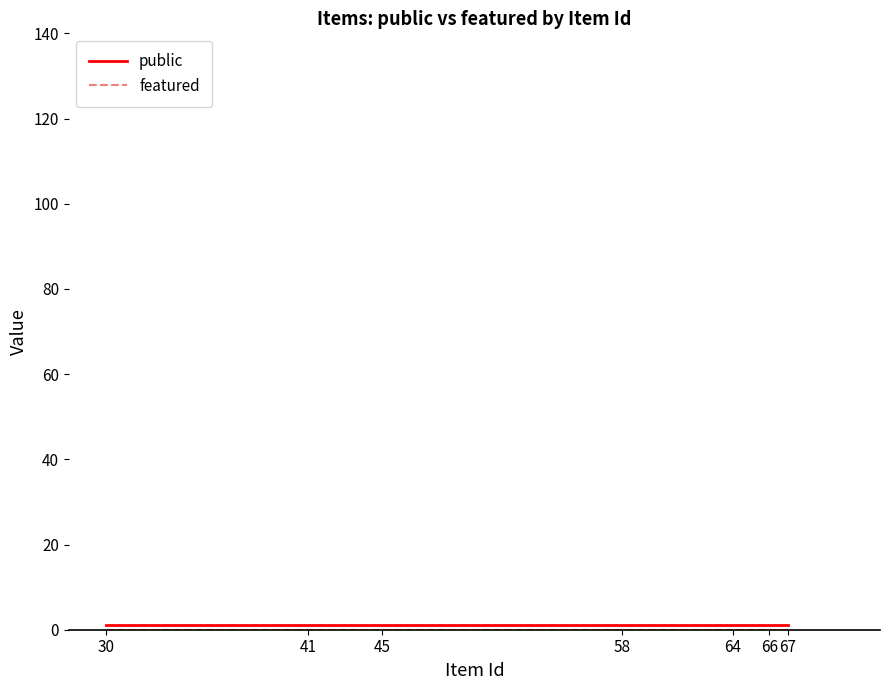

Is this an area chart (filled region under the line)?

No